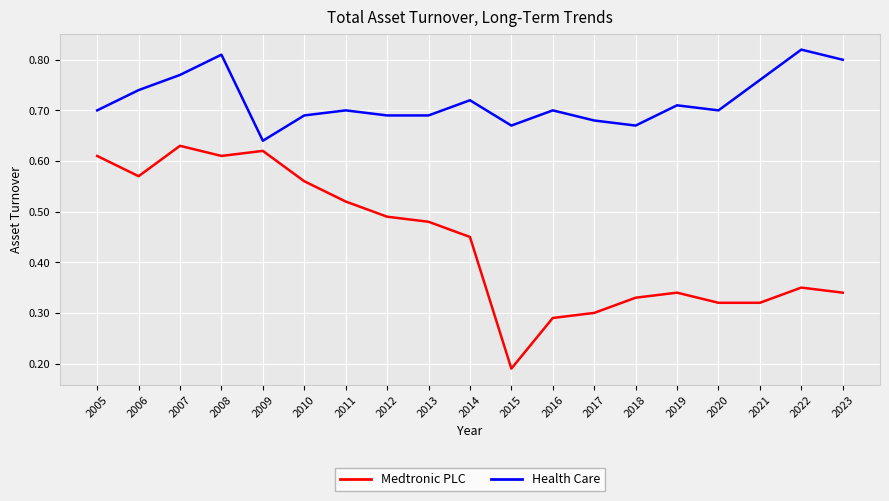

At how many categories does at least one series exceed 0?

19